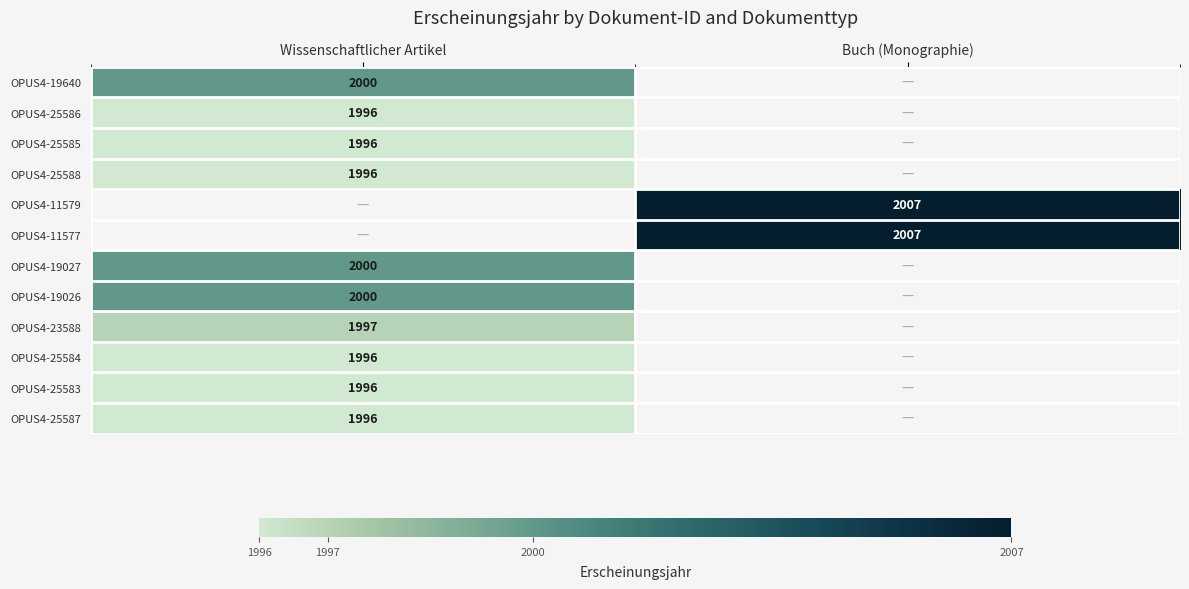

The OPUS4-23588 series shows 2697 at Wissenschaftlicher Artikel. True or false?

False